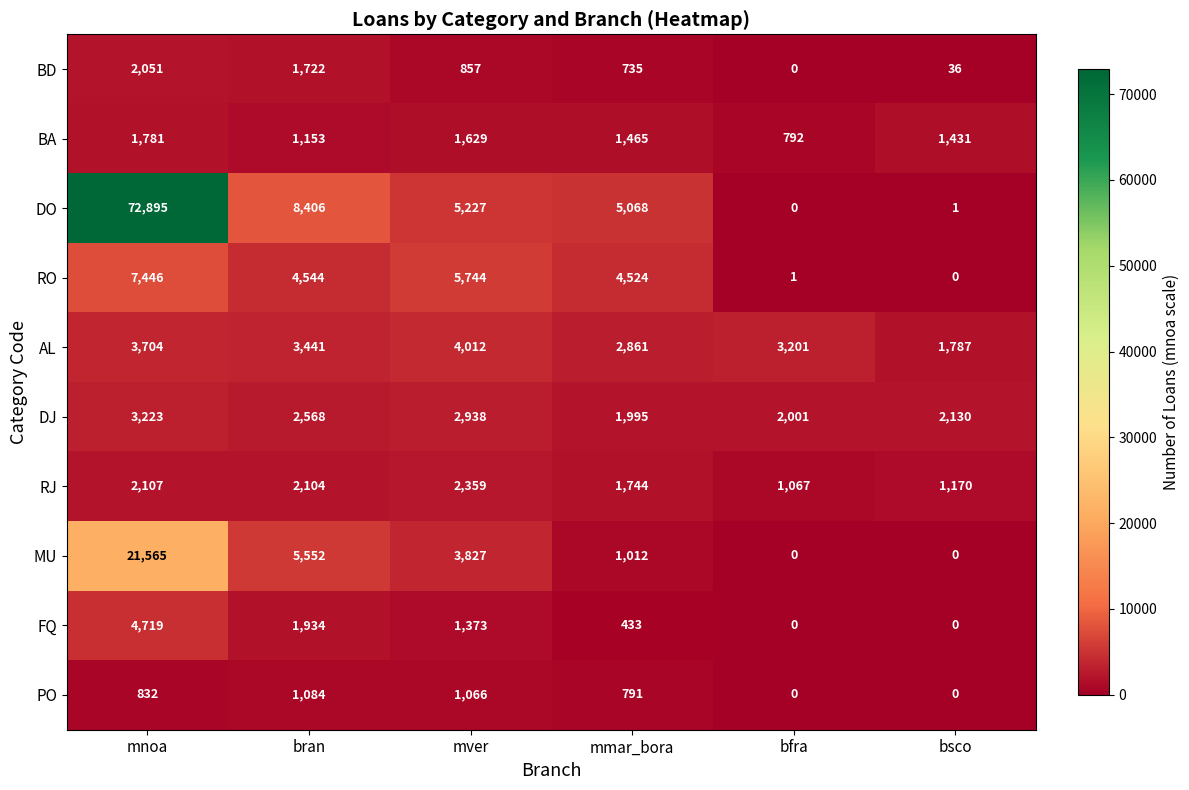

What is the sum of all BA values?

8251